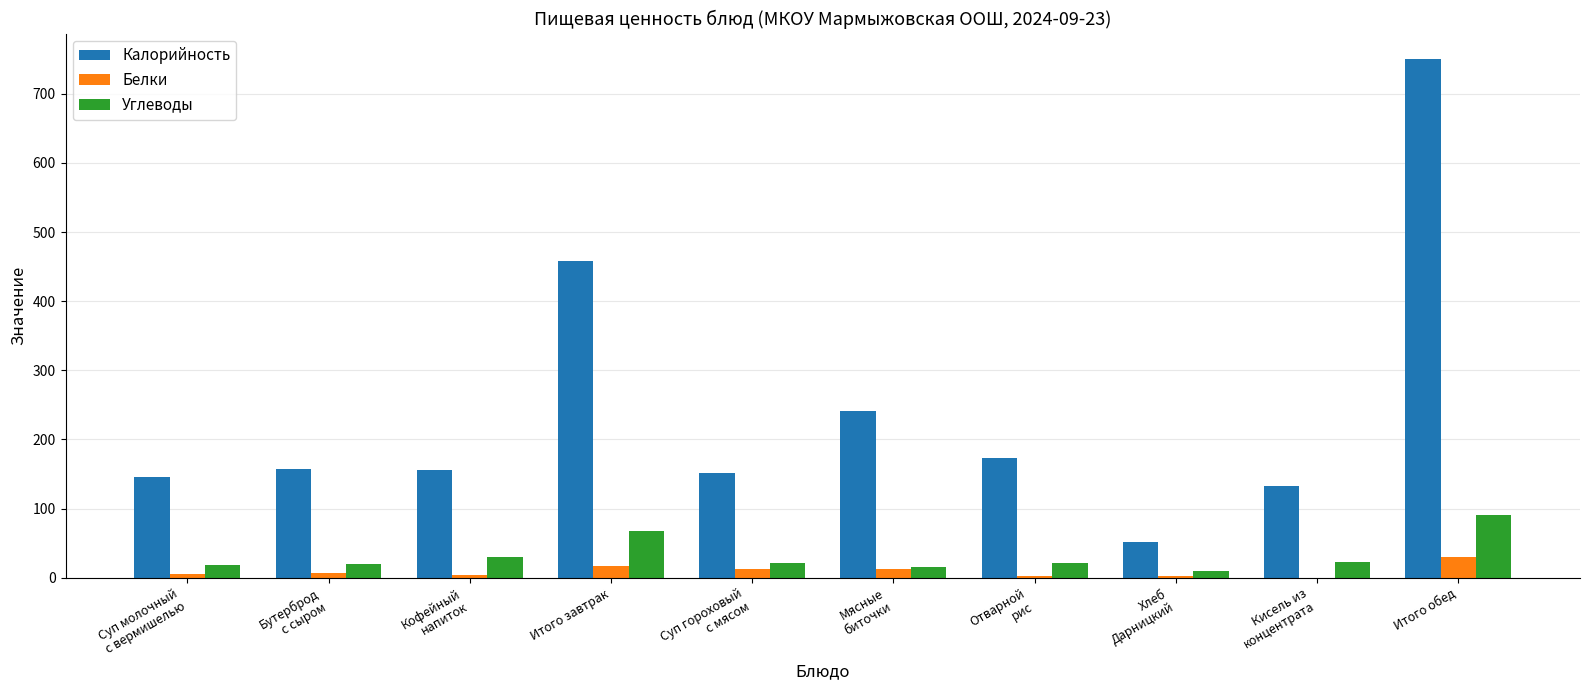

What is the maximum value shown in the chart?

749.6